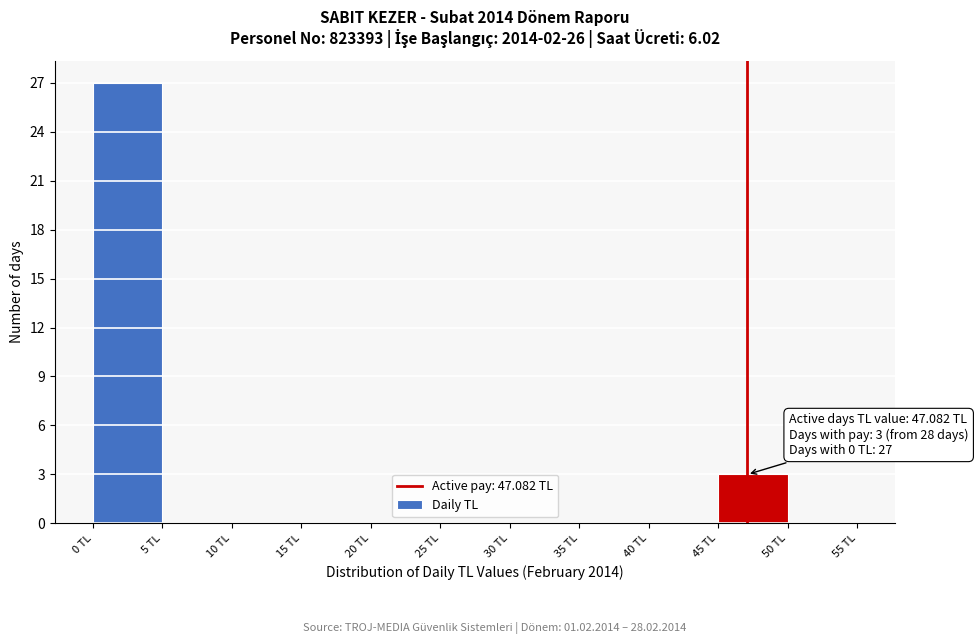

Which range on the x-axis has the tallest bar?

0 to 5